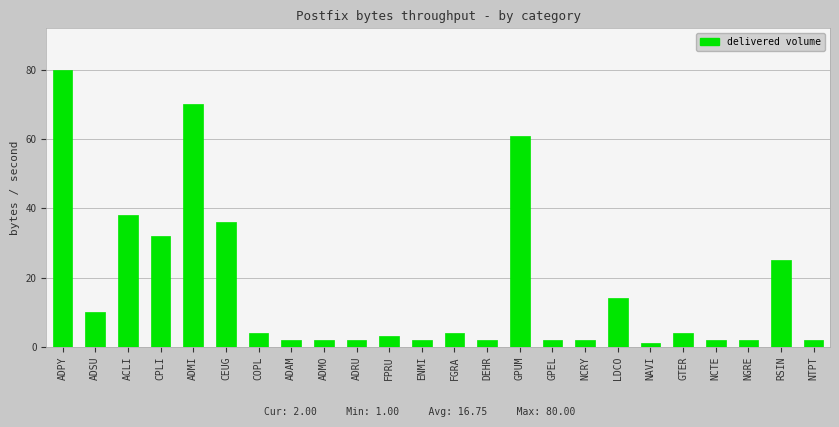

What is the change in value from ADAM to FGRA?

+2